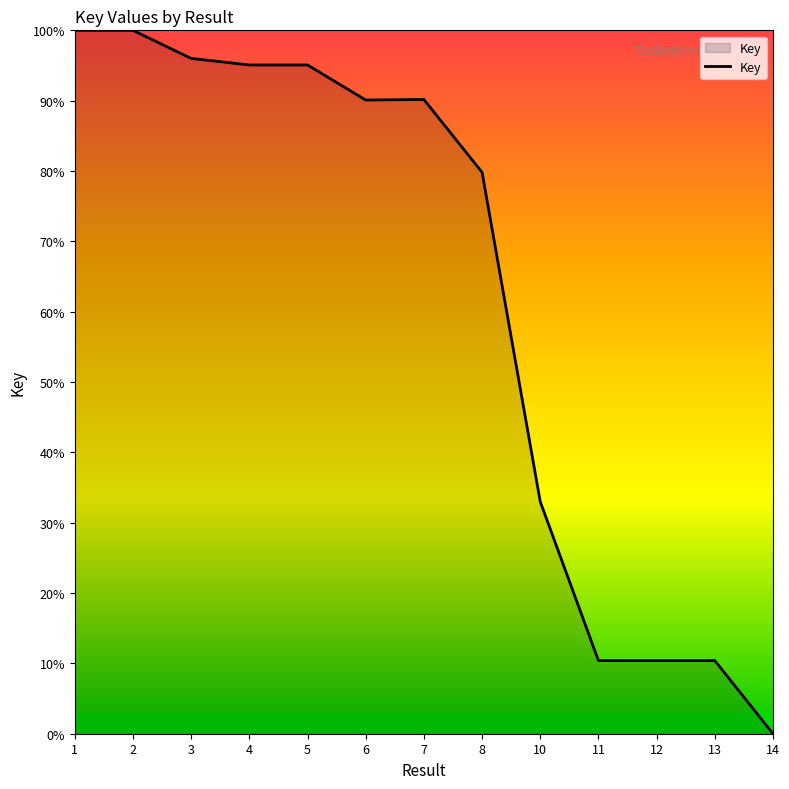

Where is the data nearest to the value 50?

10